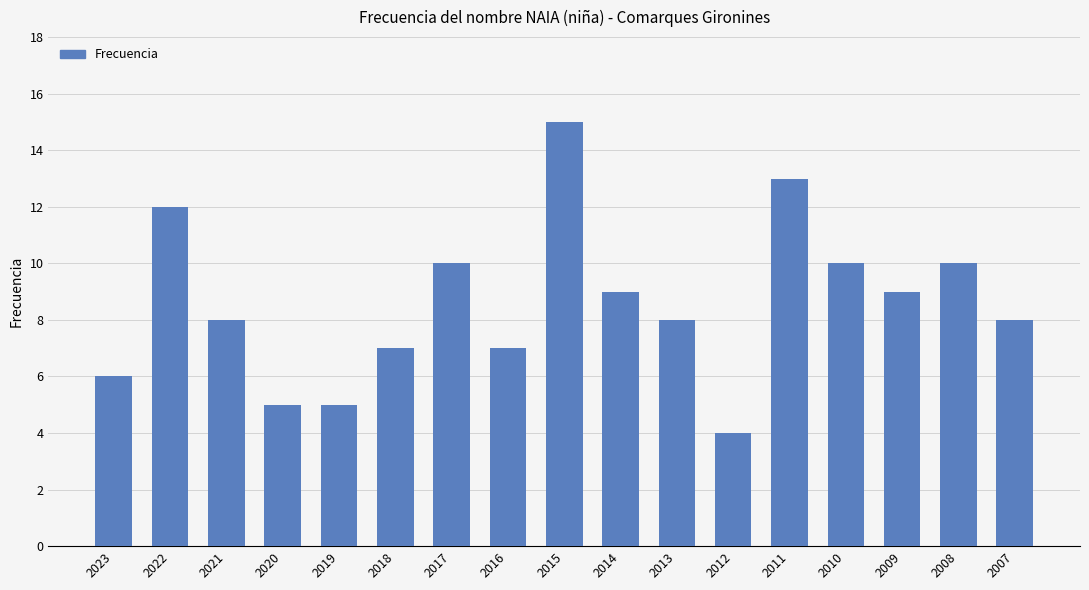

Reading left to right, transcribe all the data shown in this chart.

2023=6	2022=12	2021=8	2020=5	2019=5	2018=7	2017=10	2016=7	2015=15	2014=9	2013=8	2012=4	2011=13	2010=10	2009=9	2008=10	2007=8